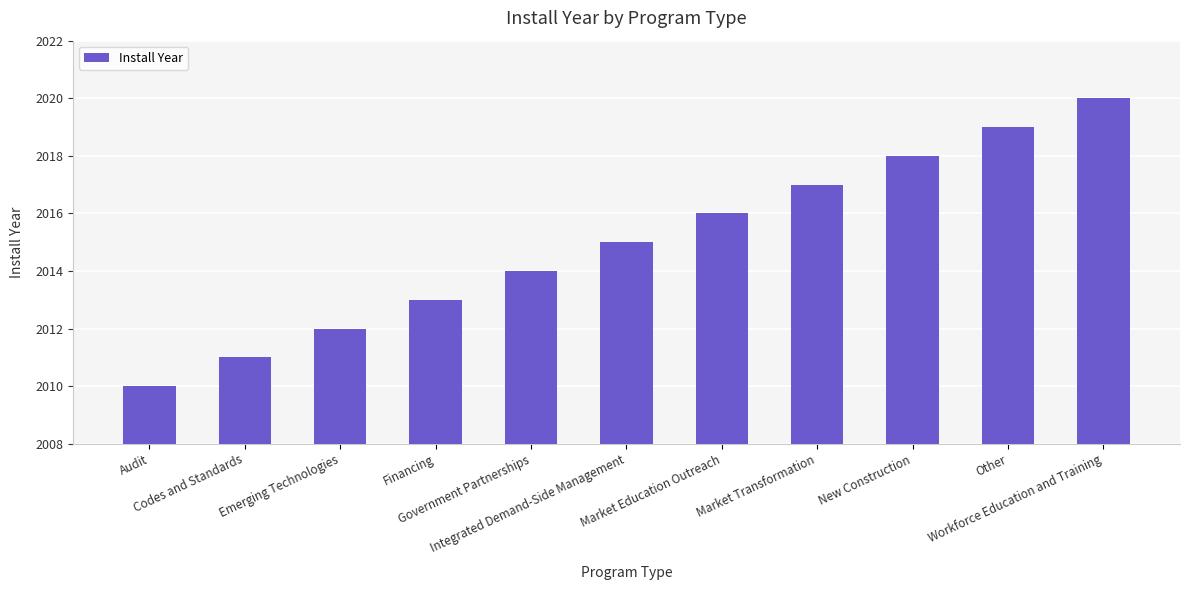

What is the ratio of the value at Emerging Technologies to the value at Financing?

1.0